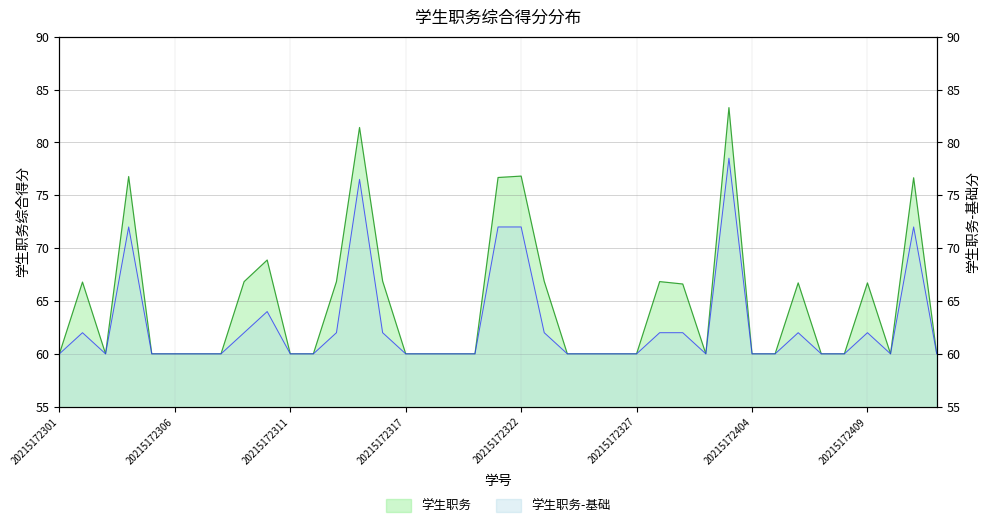

Which series changed the most between 20215172408 and 20215172412?

学生职务